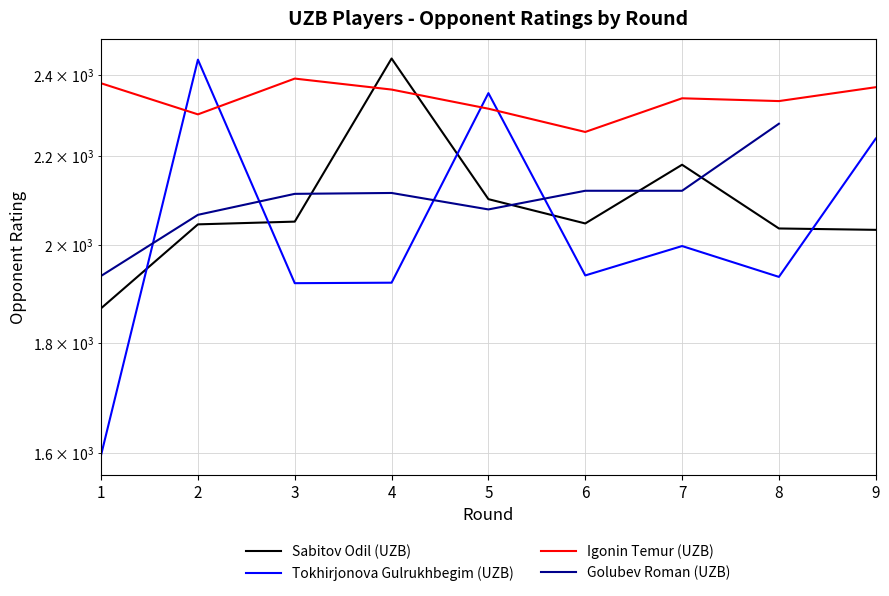

At which label does Golubev Roman (UZB) reach its minimum?

1